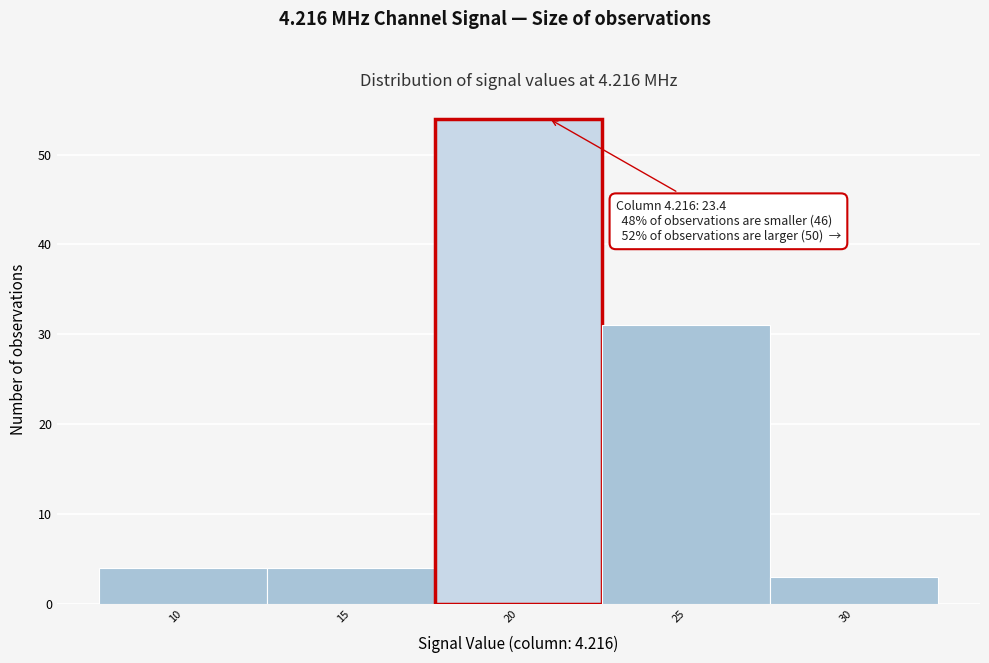

Reading left to right, extract all data points from this chart.

10=4	15=4	20=54	25=31	30=3